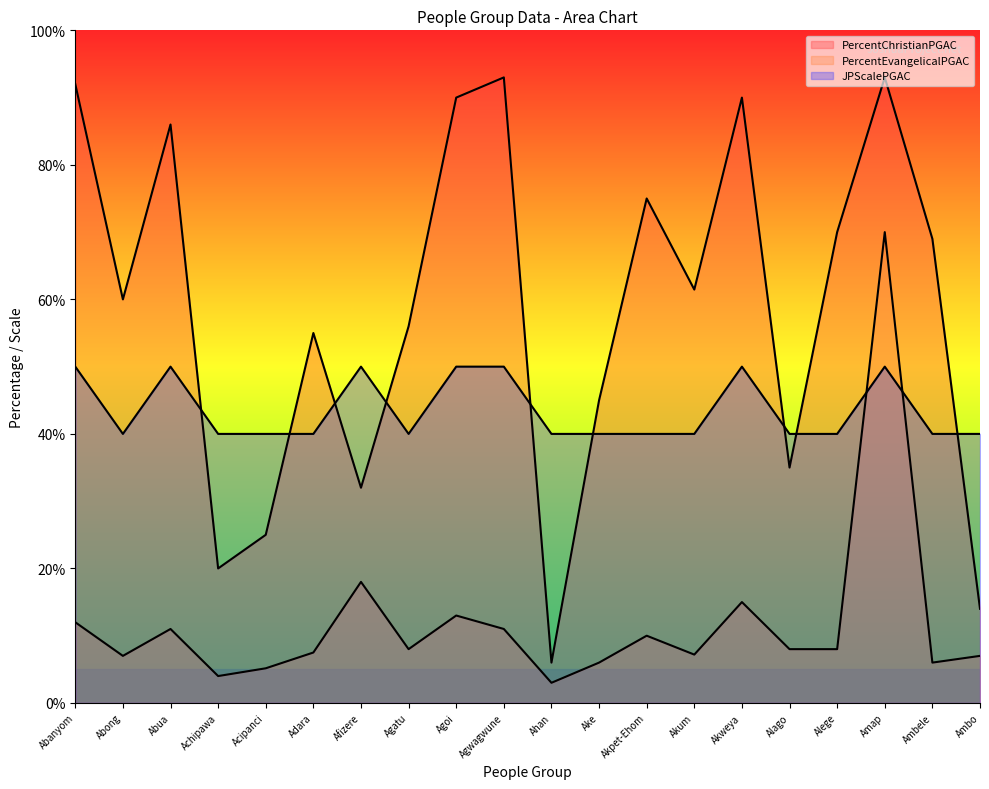

How many data points does each series have?

20